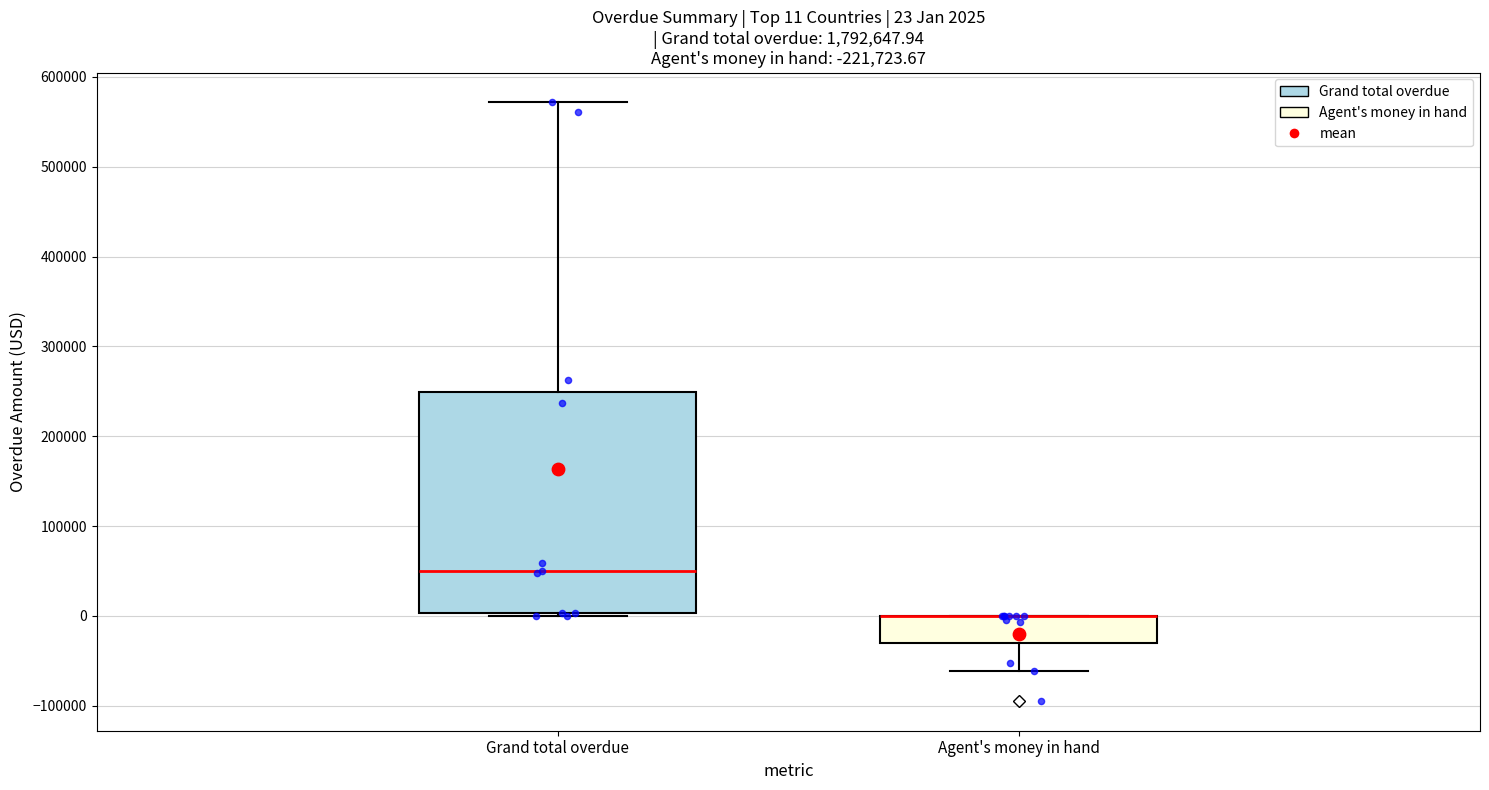

Which box is the tallest, from its lower edge to its upper edge?

Grand total overdue